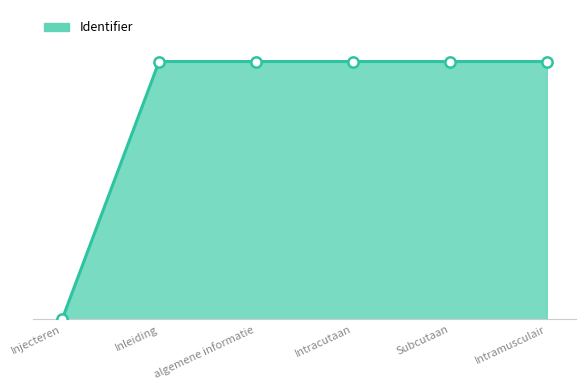

Approximately how many times larger is the value at Intracutaan compared to algemene informatie?

1.0